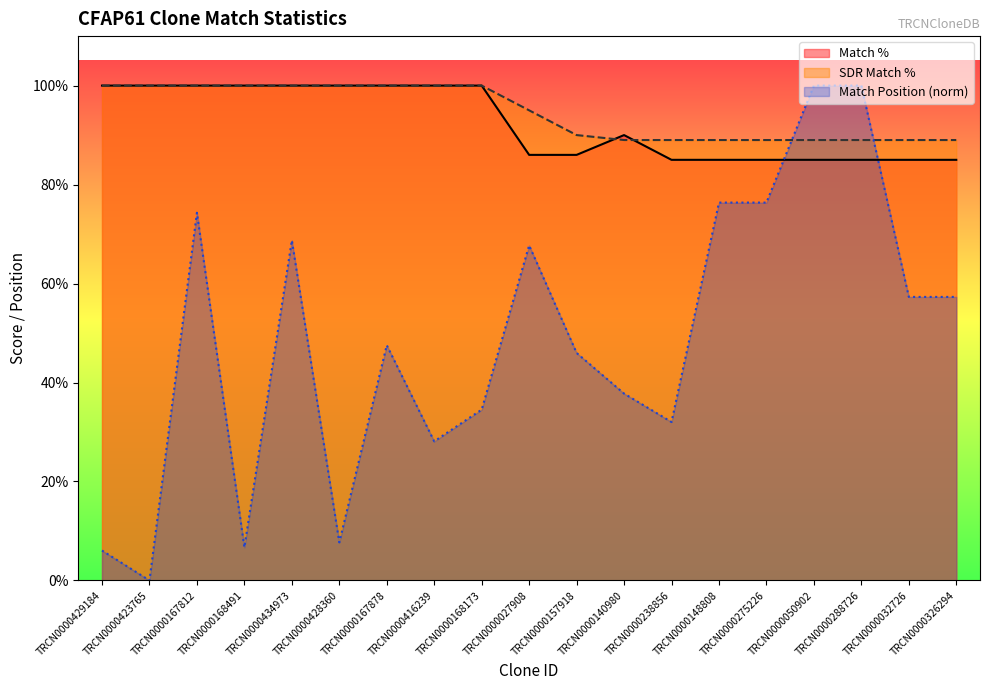

What is the difference between the highest and lowest values at TRCN0000167878?

52.5